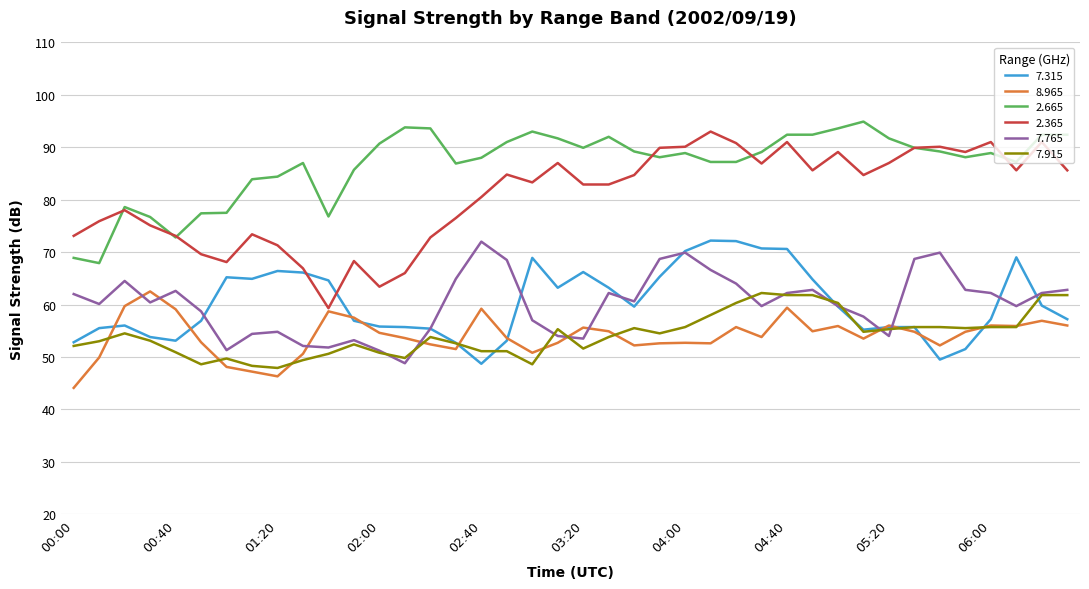

Which series has the largest range (max minus min)?

2.365